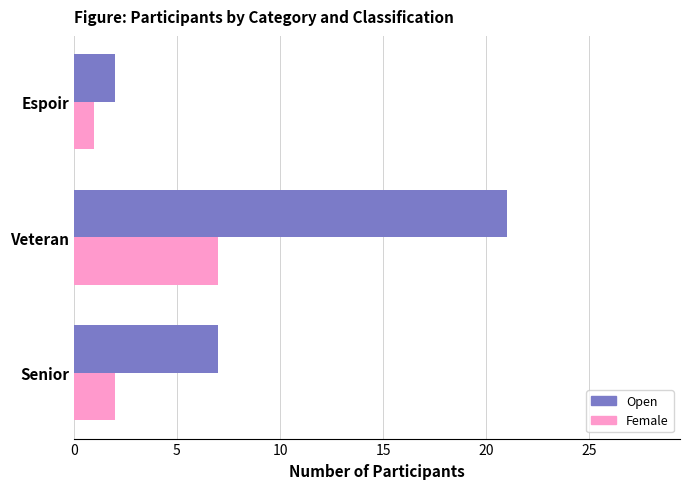

At which label is Open closest to 11?

Senior